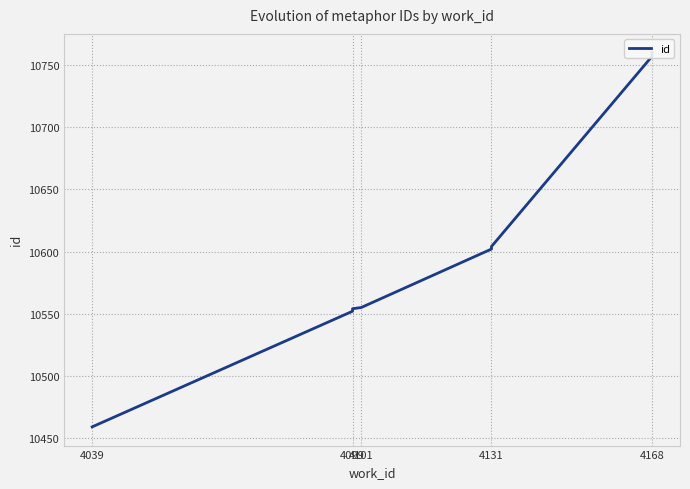

True or false: the data has more than 1 interior local peaks.

False